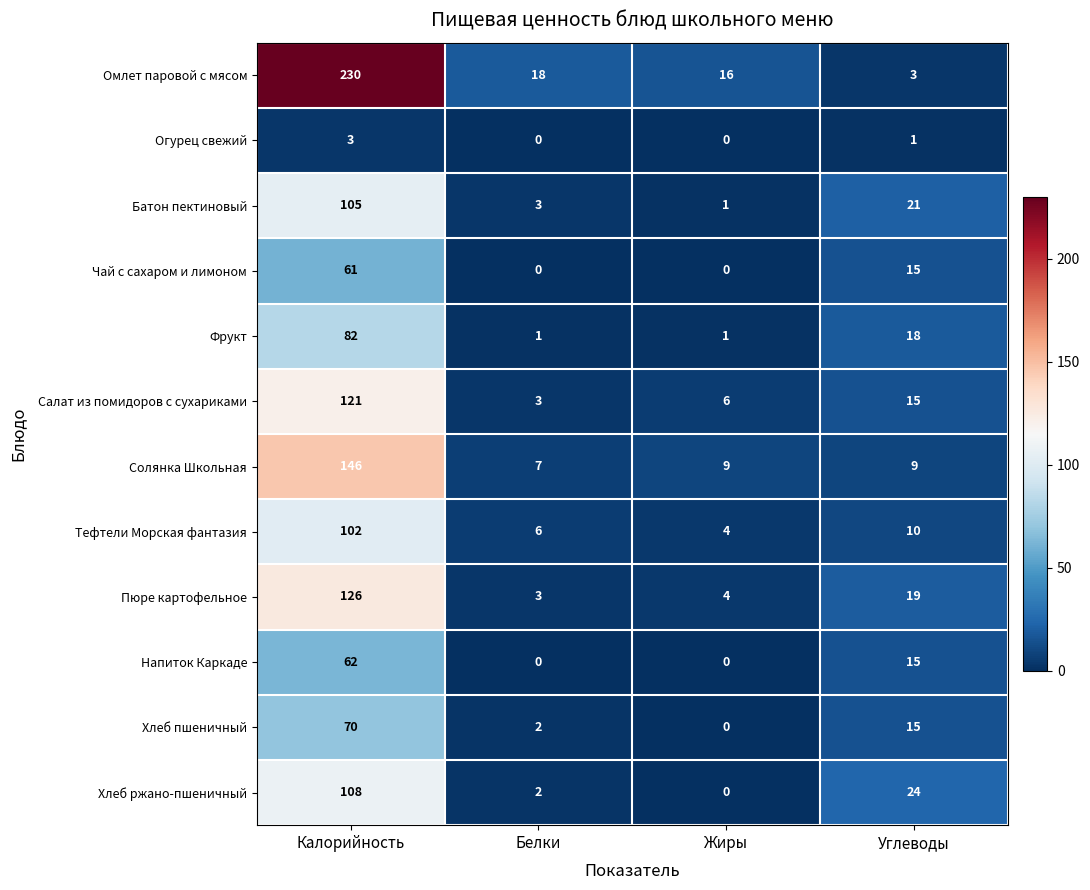

Which series changed the most between Белки and Углеводы?

Хлеб ржано-пшеничный